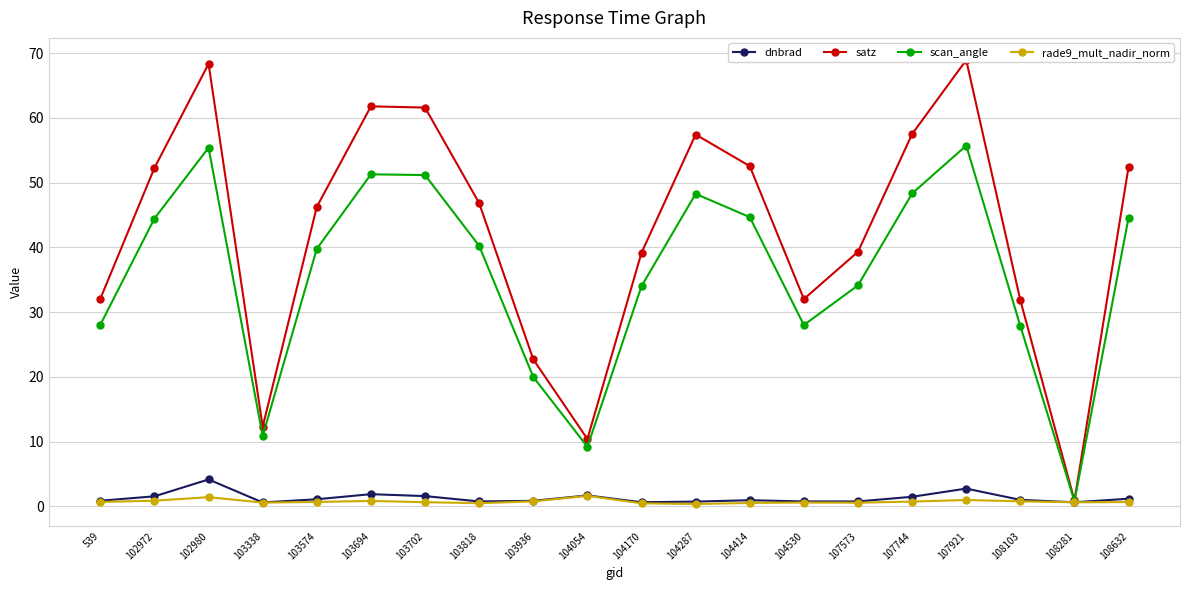

What is the average value of the scan_angle series?

35.8